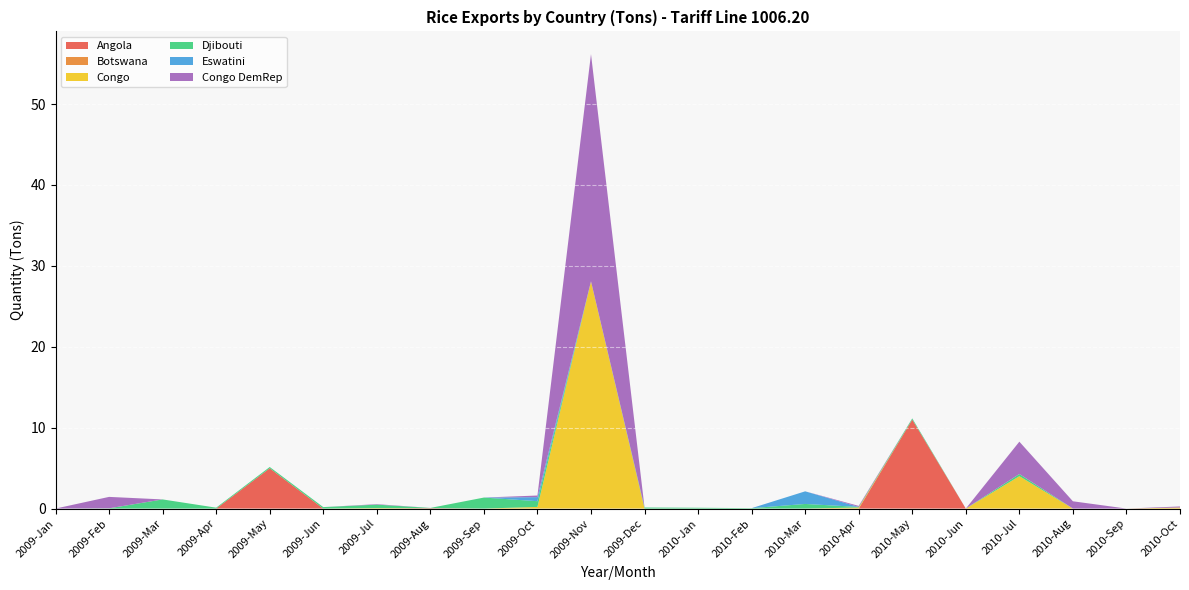

Which category has the highest value in the Angola series?

2010-May